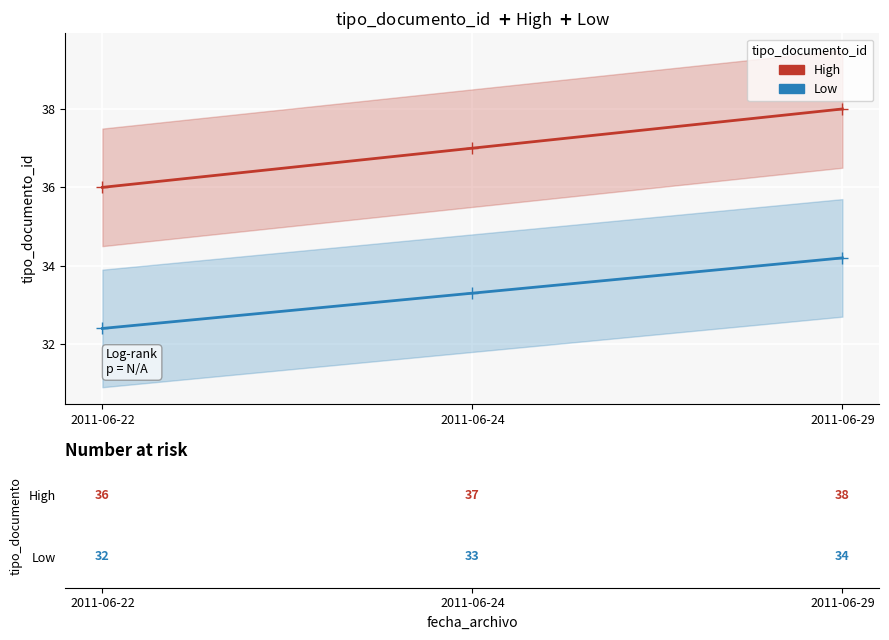

Reading left to right, extract all data points from this chart.

High: 36.0	37.0	38.0
Low: 32.4	33.3	34.2